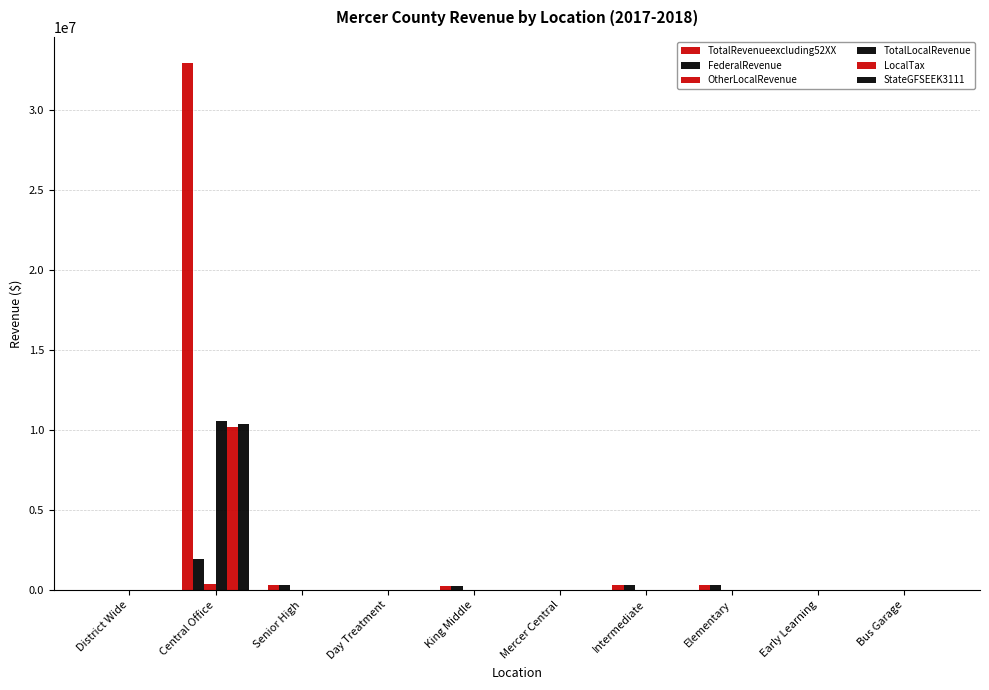

What is the total value across all series at Intermediate?

607750.1